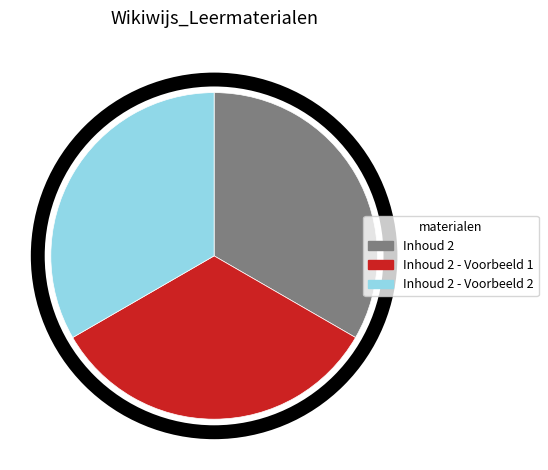

How many slices are in this pie chart?

3